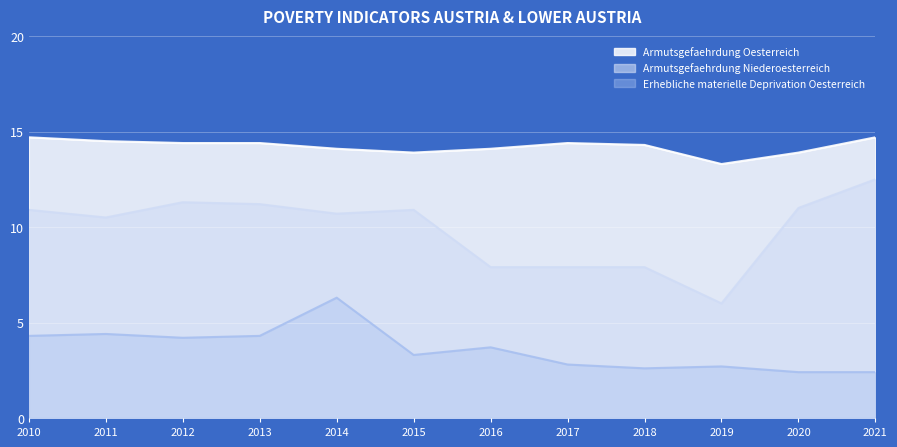

Which label corresponds to the smallest value in the chart?

2020